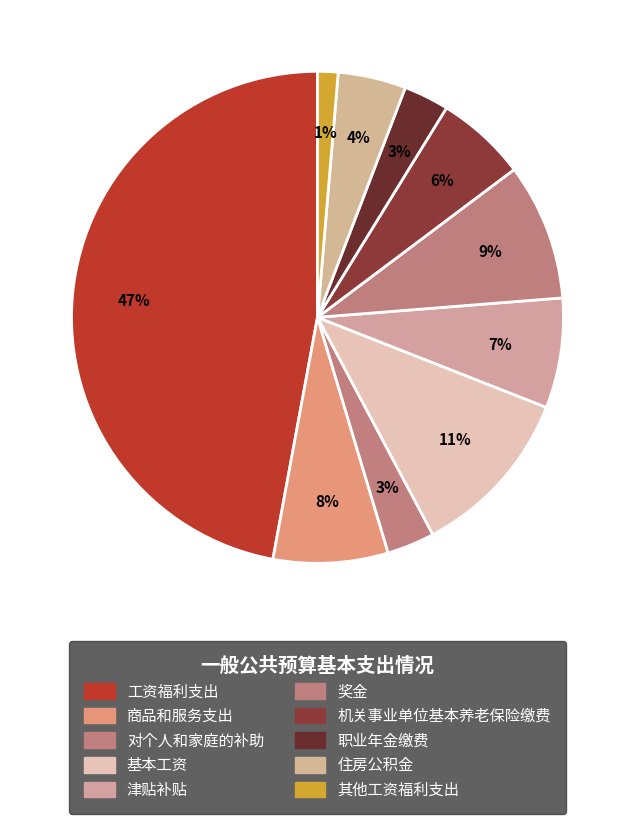

To the nearest percent, what is the difference between the largest and smallest slice percentages?

46%